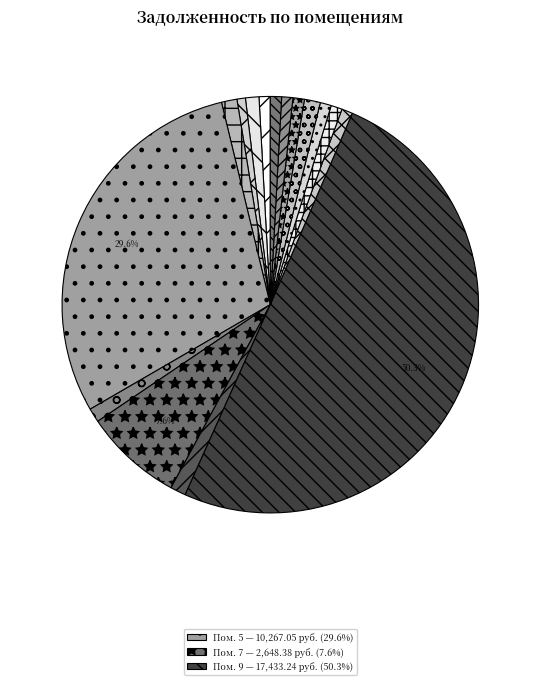

Rank the categories by value from highest to lowest.

9, 5, 7, 13, 8, 4, 6, 2, 14, 16, 1, 11, 15, 12, 10, 3